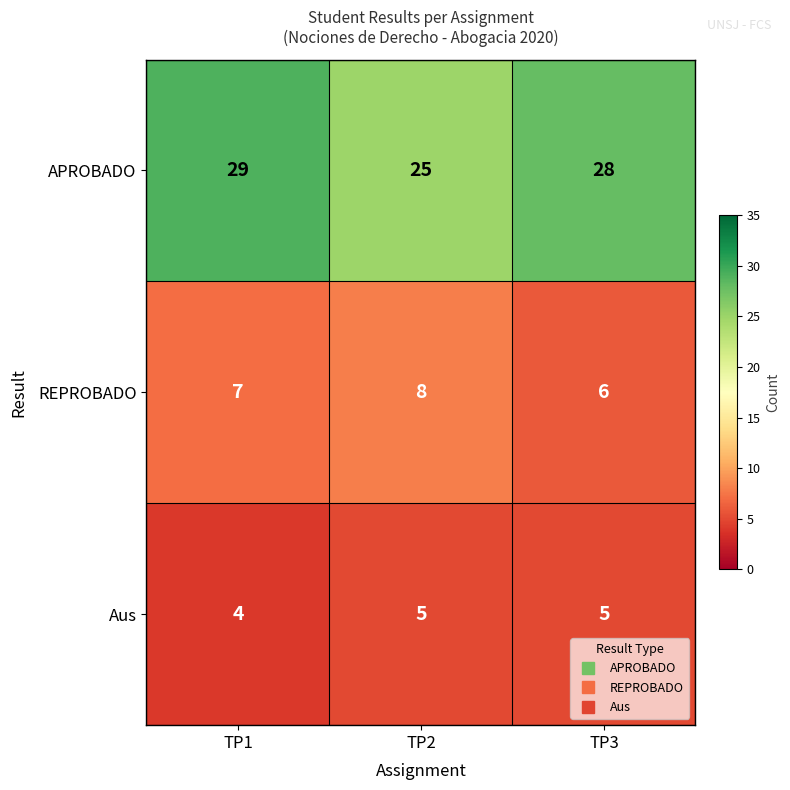

What is the maximum value shown in the chart?

29